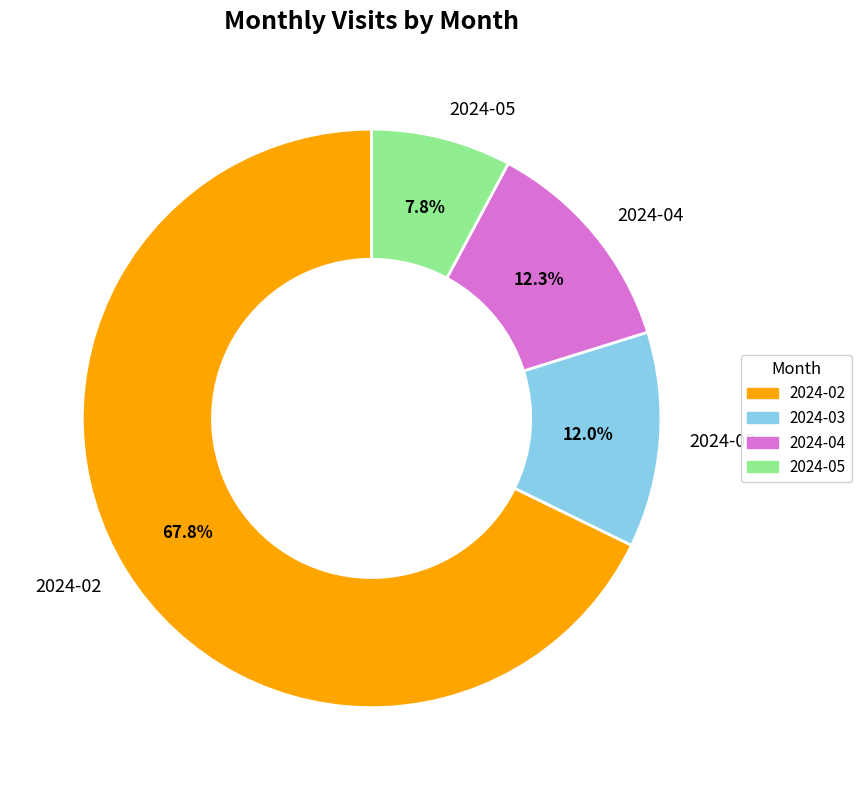

Do 2024-04 and 2024-05 together represent more than half of the pie?

No